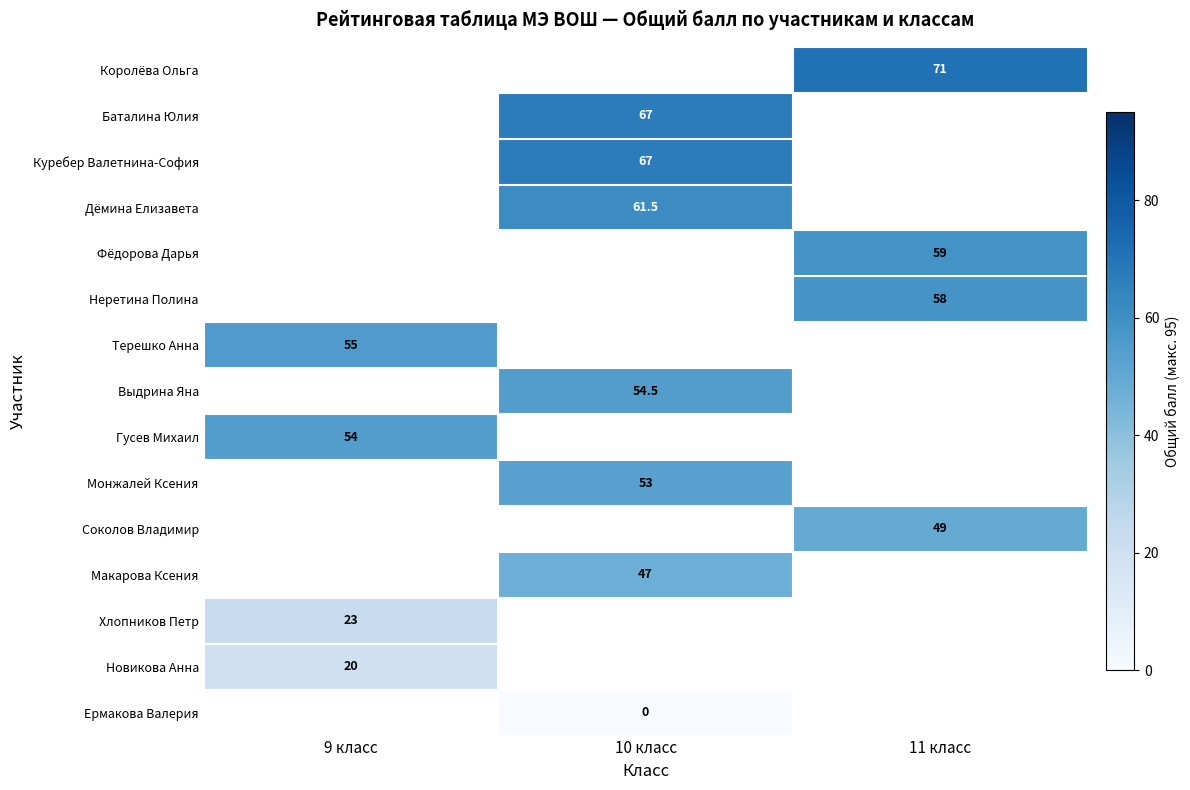

Is it true that Королёва Ольга equals 71.0 at 11 класс?

True